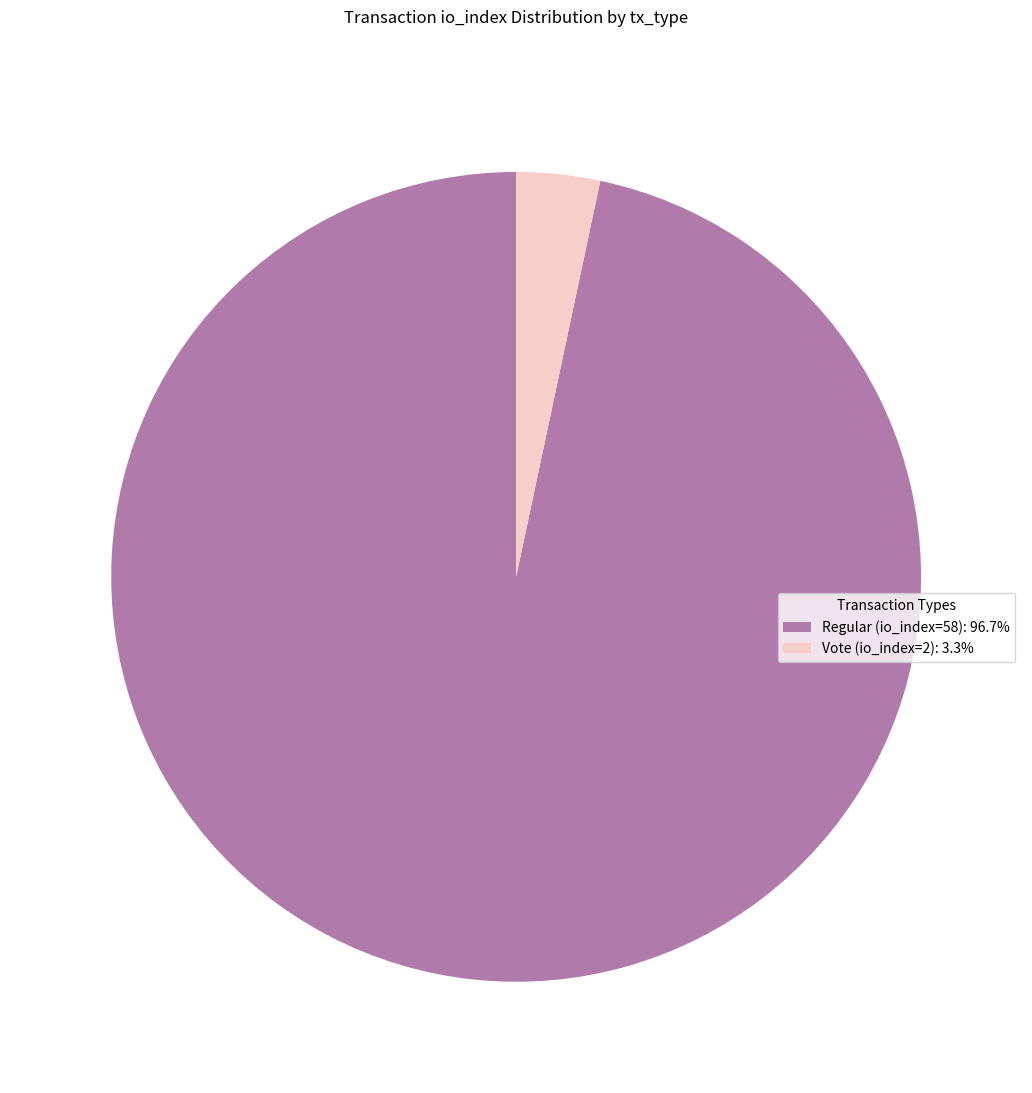

What is the smallest slice in the pie chart?

Vote (io_index=2)